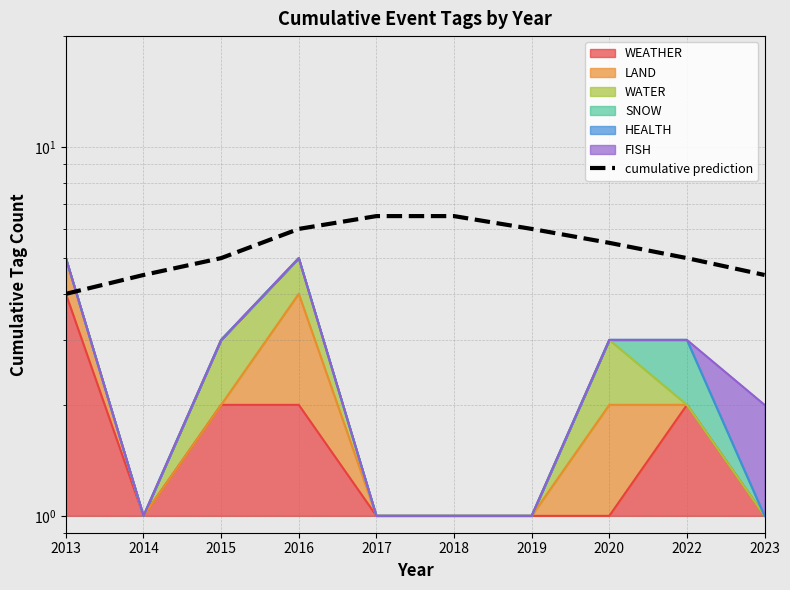

What is the value of the 10th point from the left?

4.5